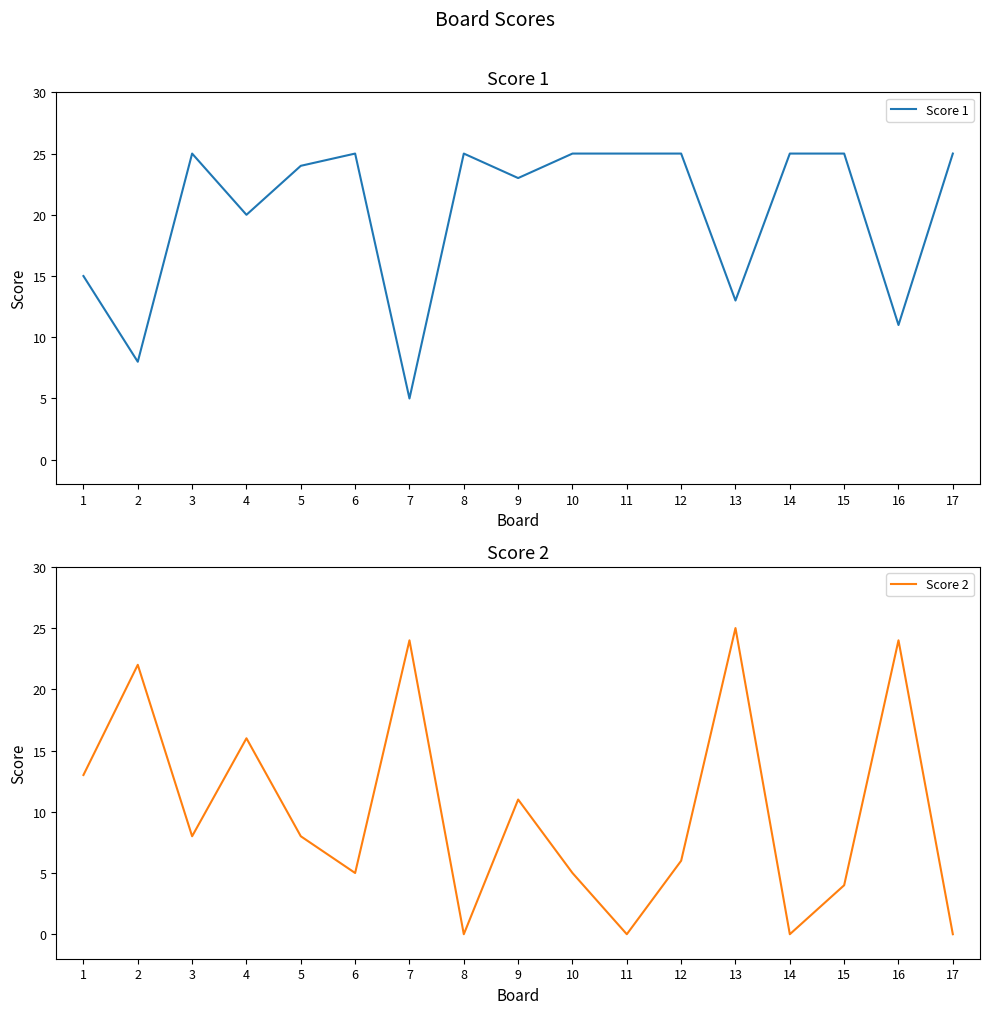

What is the sum of all Score 2 values?

171